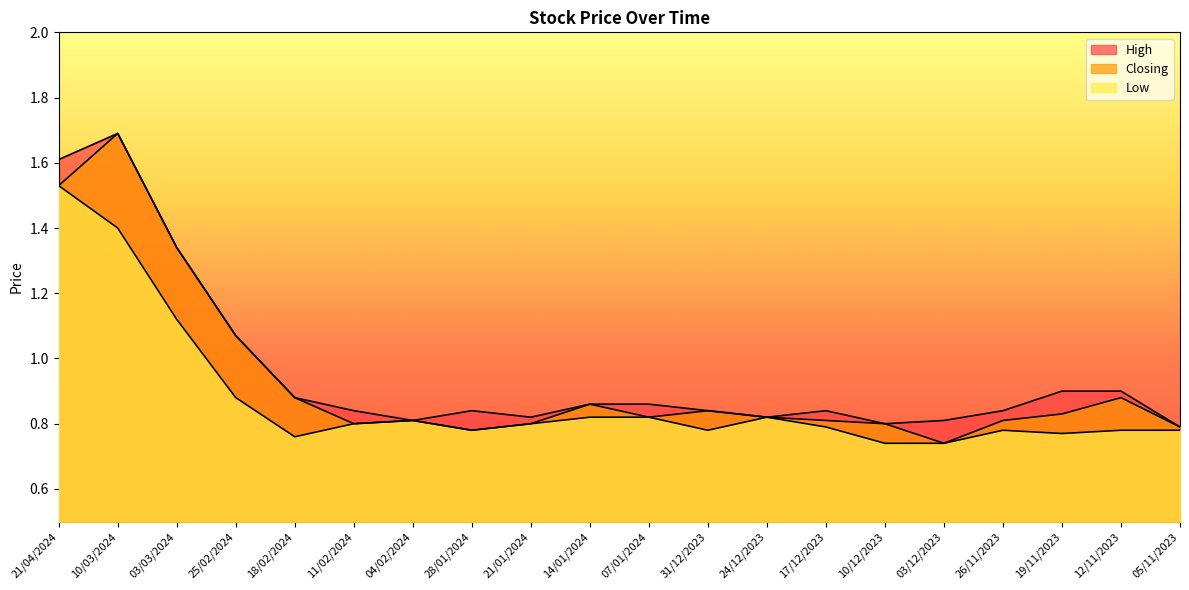

What are all the series names shown in the legend?

High, Closing, Low